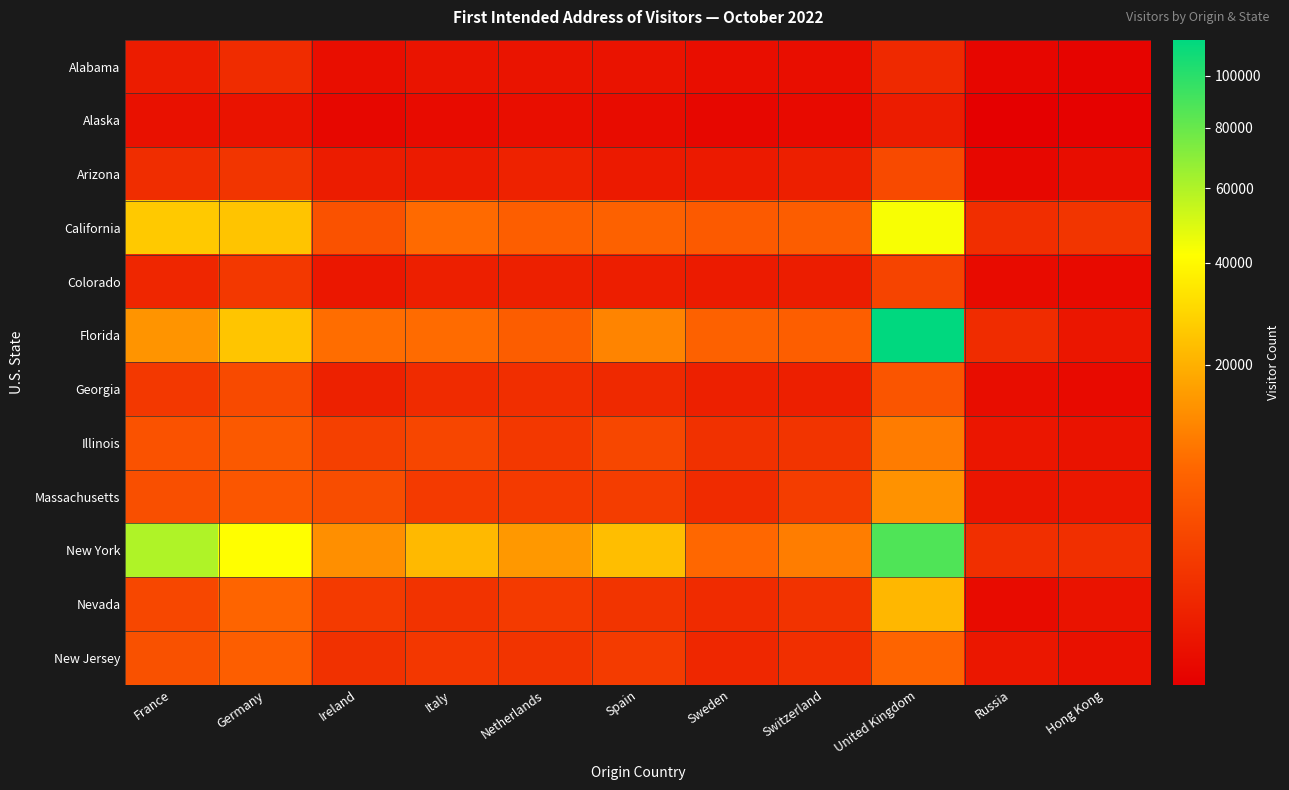

How many categories are shown in the chart?

11